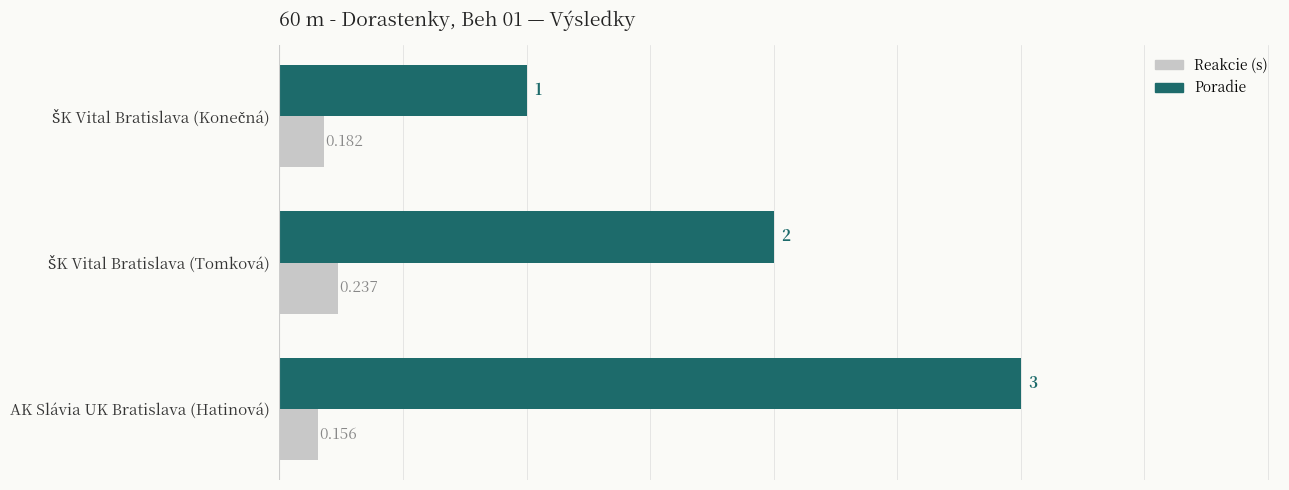

At which category does the chart reach its peak across all series?

AK Slávia UK Bratislava (Hatinová)